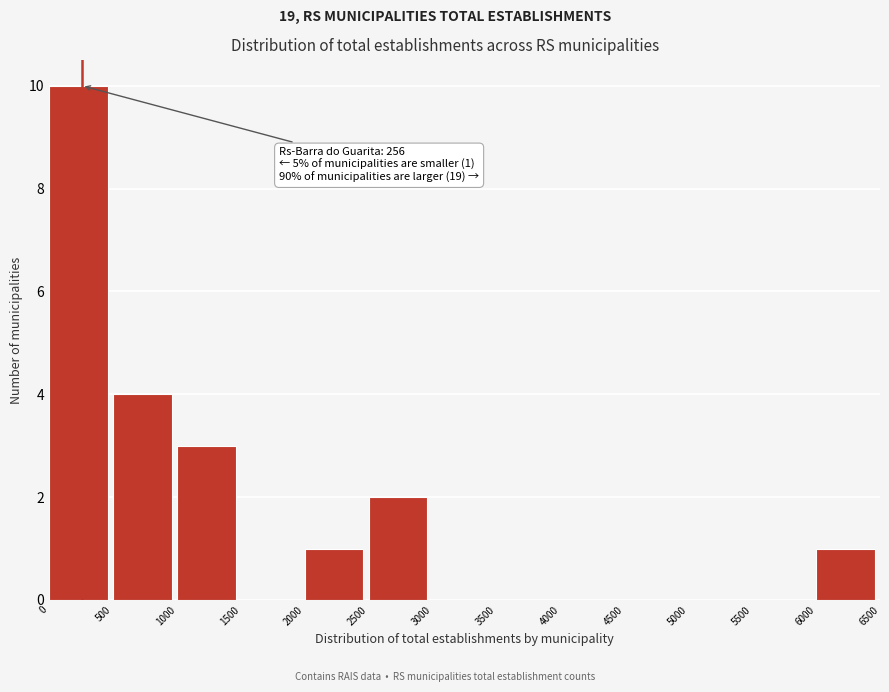

Over which range of the x-axis is the bar tallest?

0 to 500